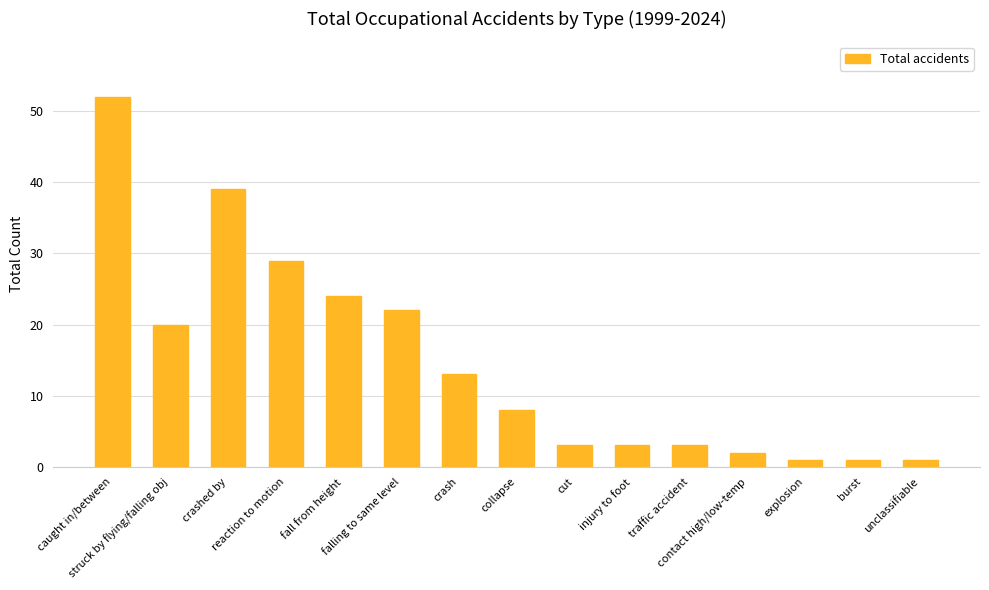

Where is the data nearest to the value 26?

fall from height